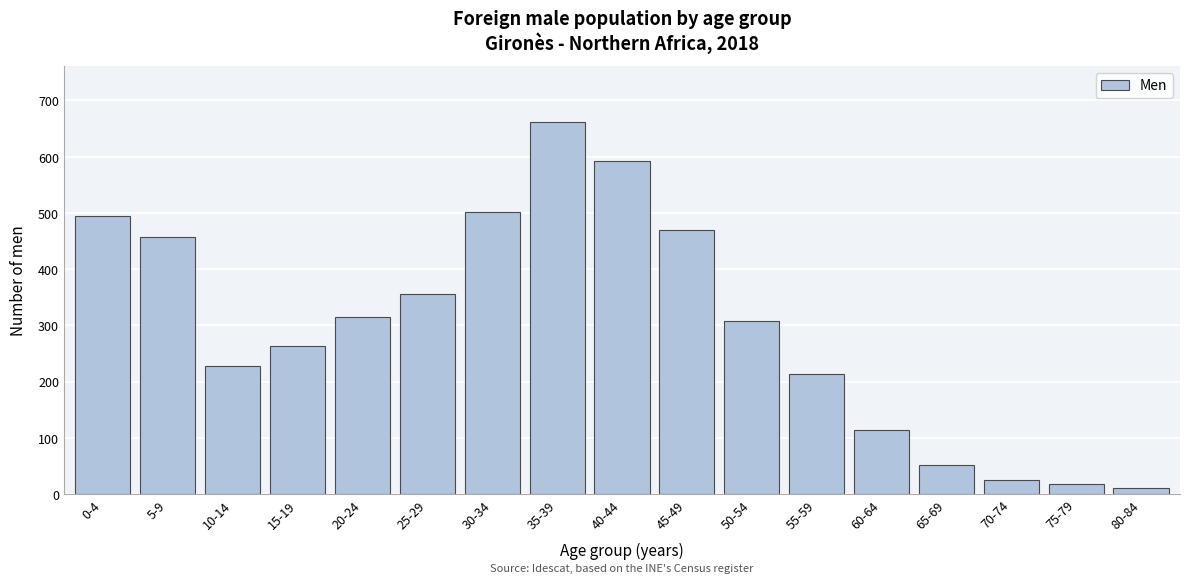

Reading left to right, list all the values displayed in this chart.

494	457	228	264	314	356	502	662	592	469	308	213	114	52	25	18	11